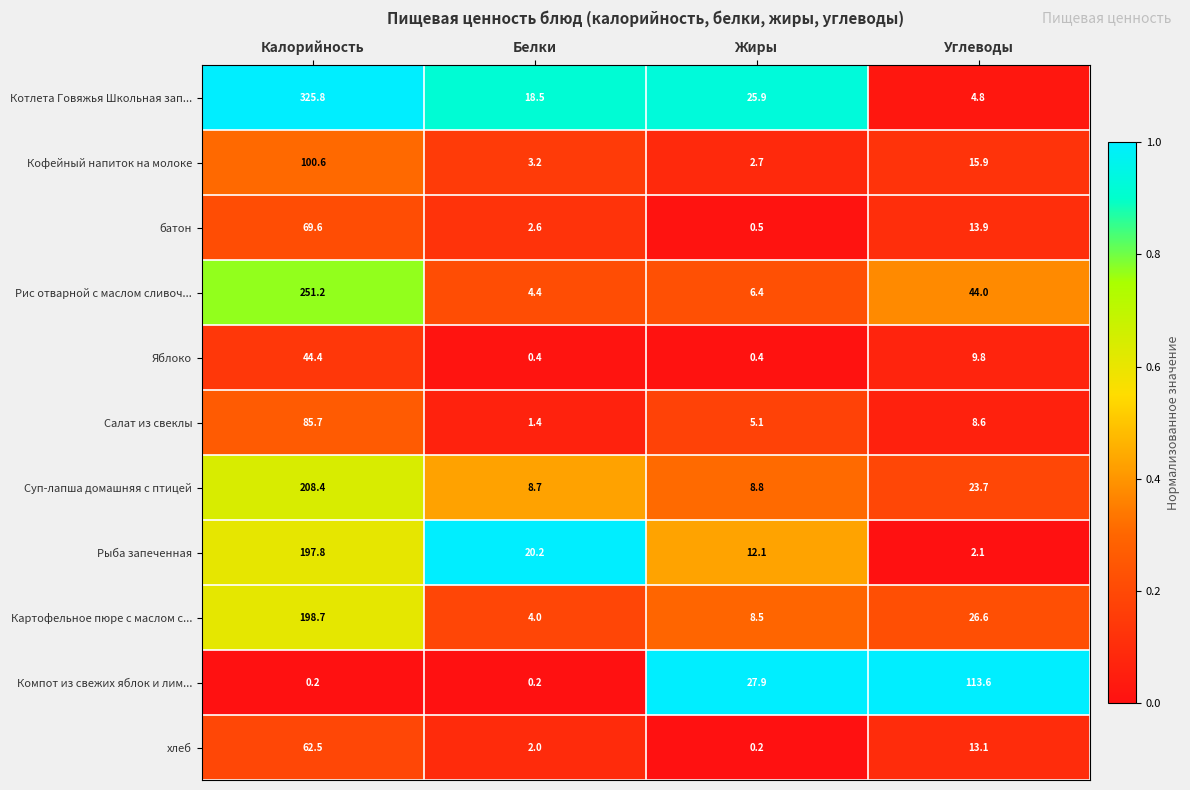

What is the highest value of the Рис отварной с маслом сливоч... series?

251.2